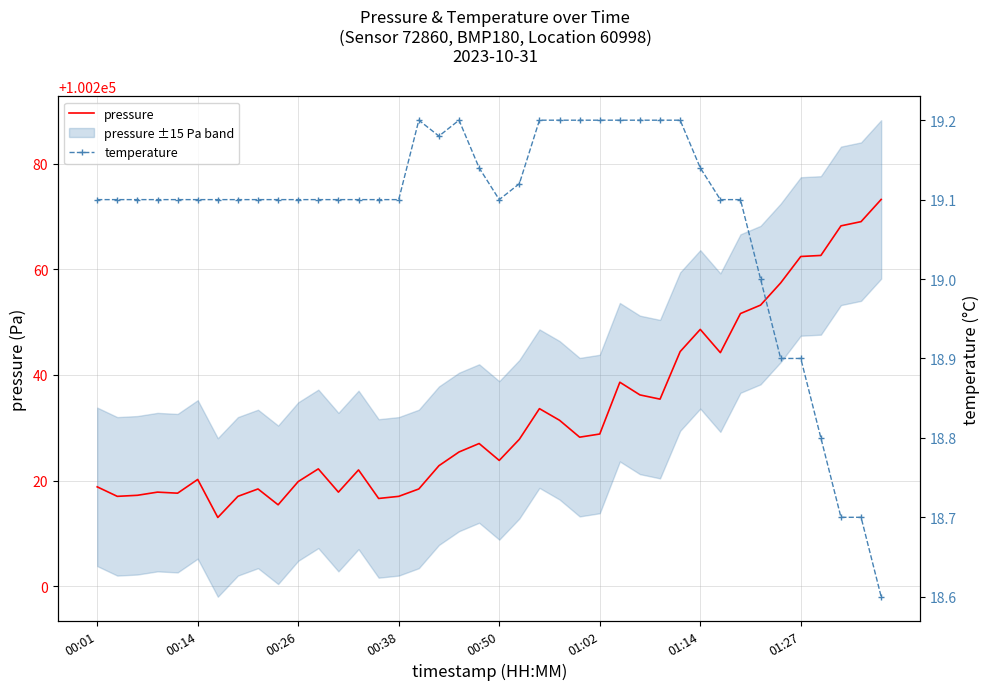

Which series has the largest range (max minus min)?

pressure